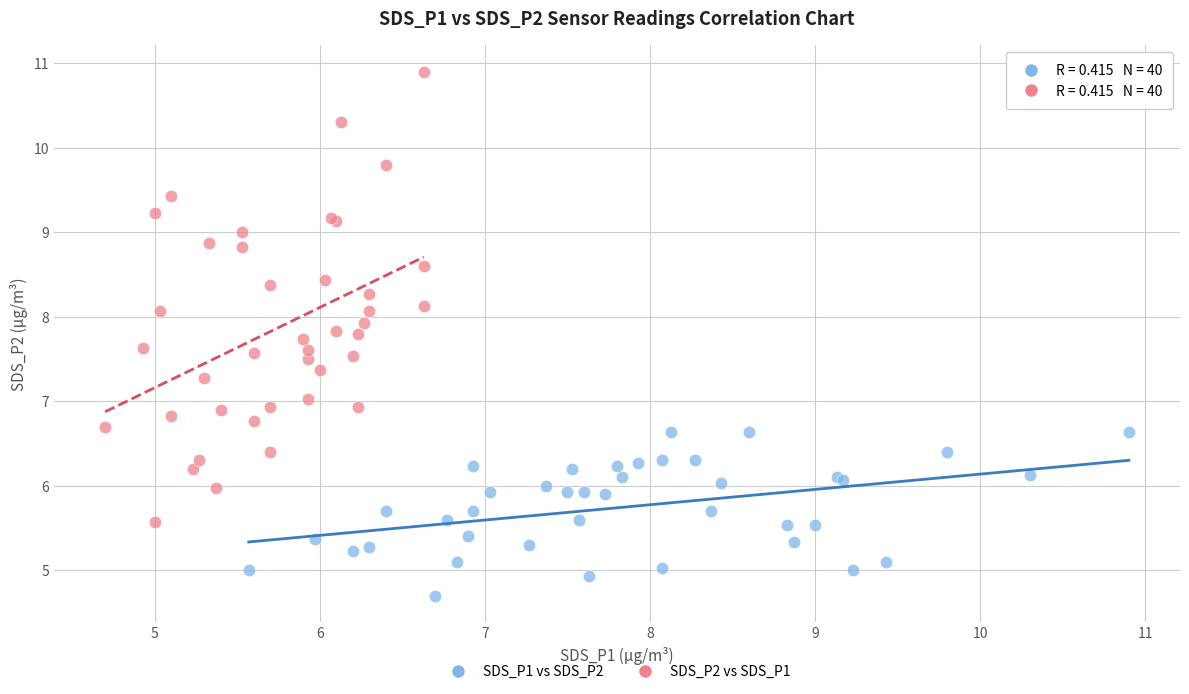

Which series has the largest Y range (max minus min)?

SDS_P2 vs SDS_P1